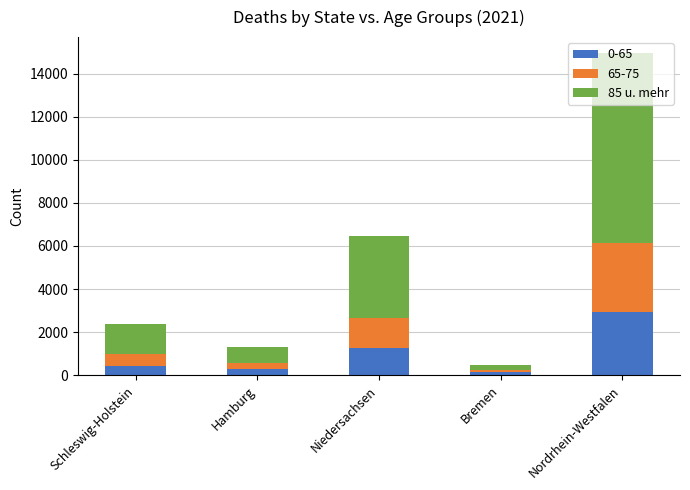

The 0-65 series shows 1164 at Nordrhein-Westfalen. True or false?

False